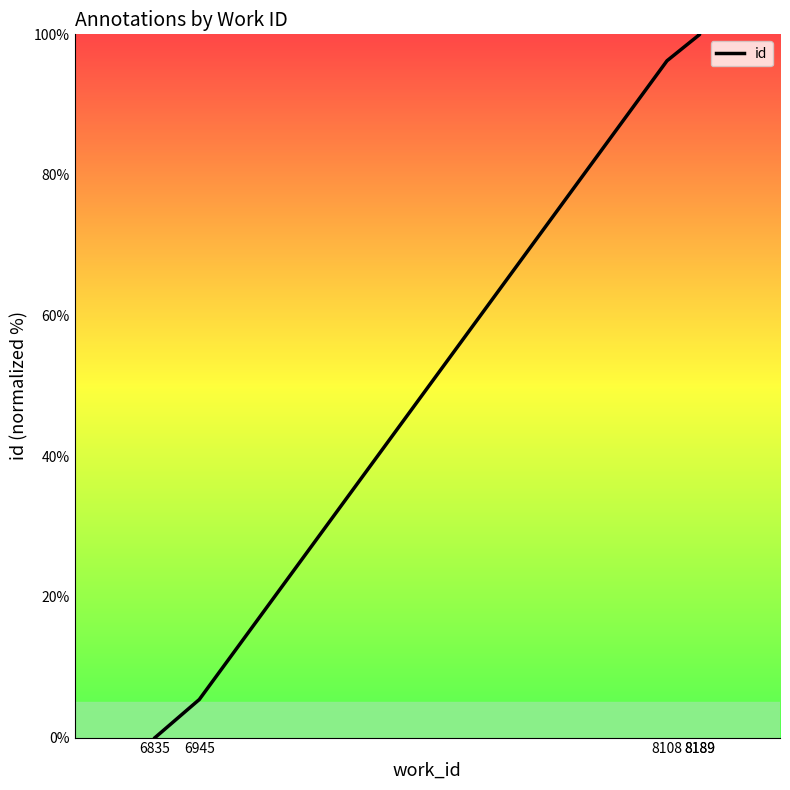

Reading left to right, extract all data points from this chart.

0.0	5.4	96.2	100.0	100.0